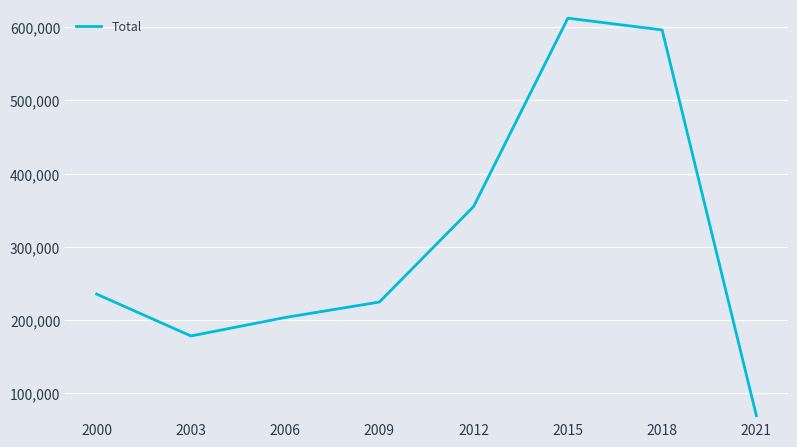

What is the change in value from 2000 to 2006?

-31995